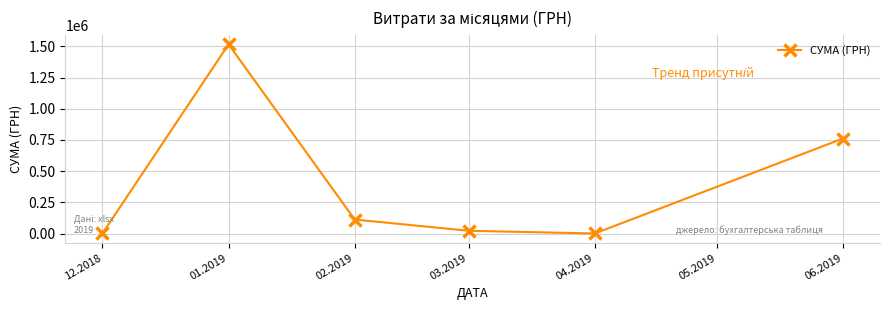

What is the maximum value shown in the chart?

1515902.4